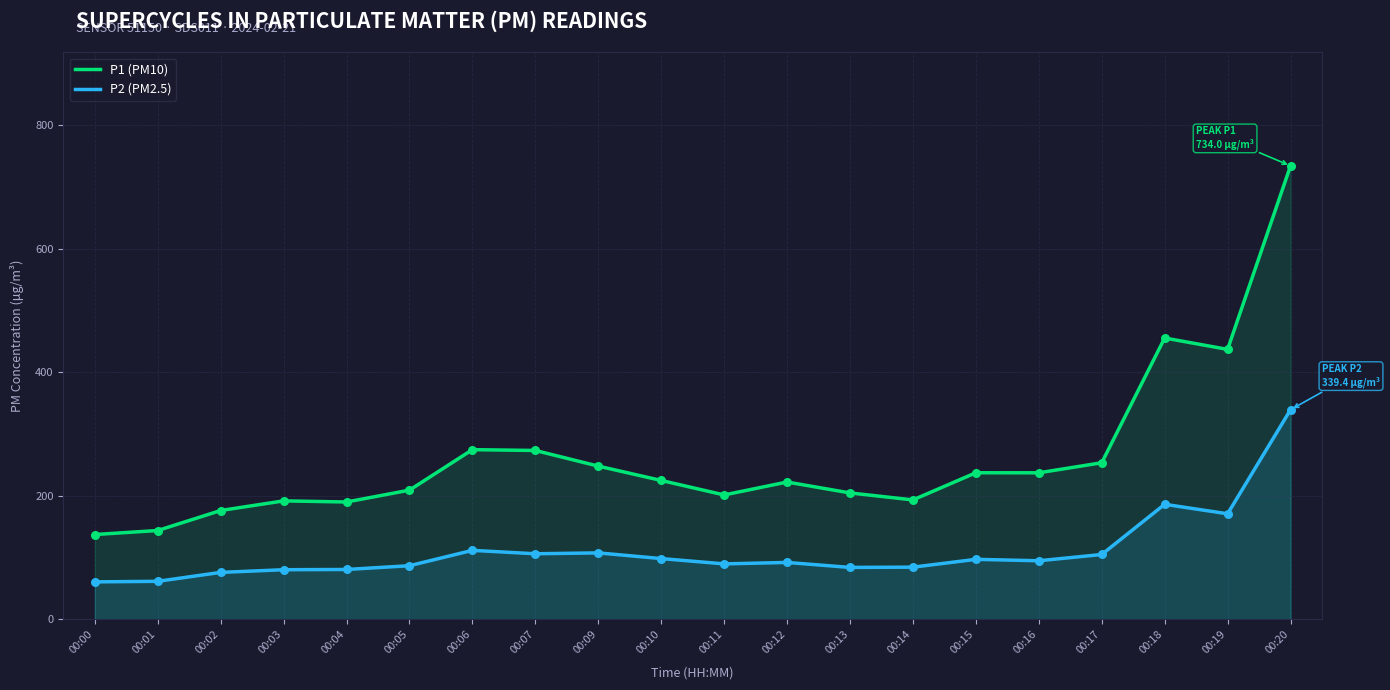

Which series has the widest spread of Y values?

P1 (PM10)